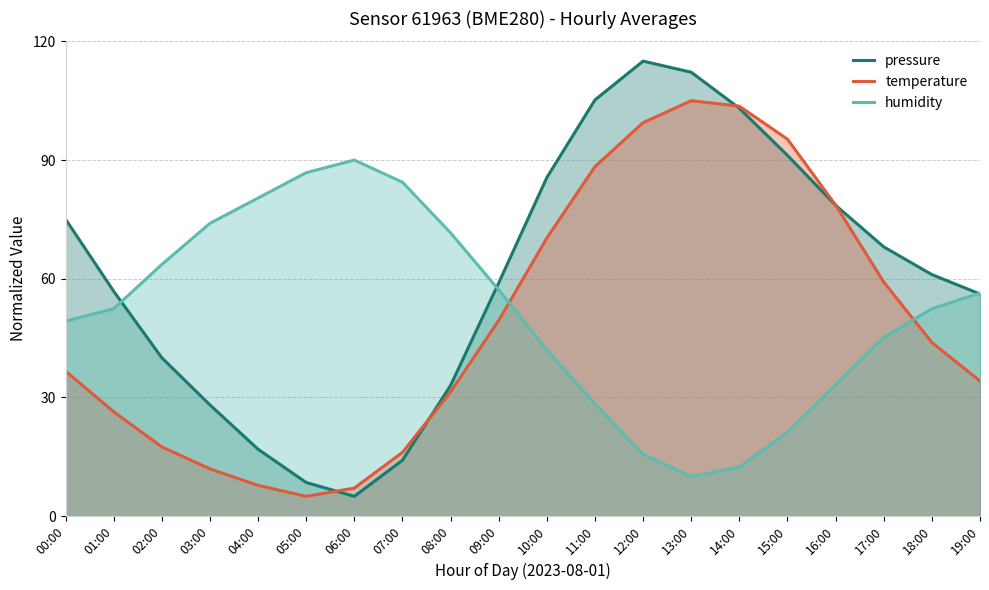

What are all the series names shown in the legend?

pressure, temperature, humidity